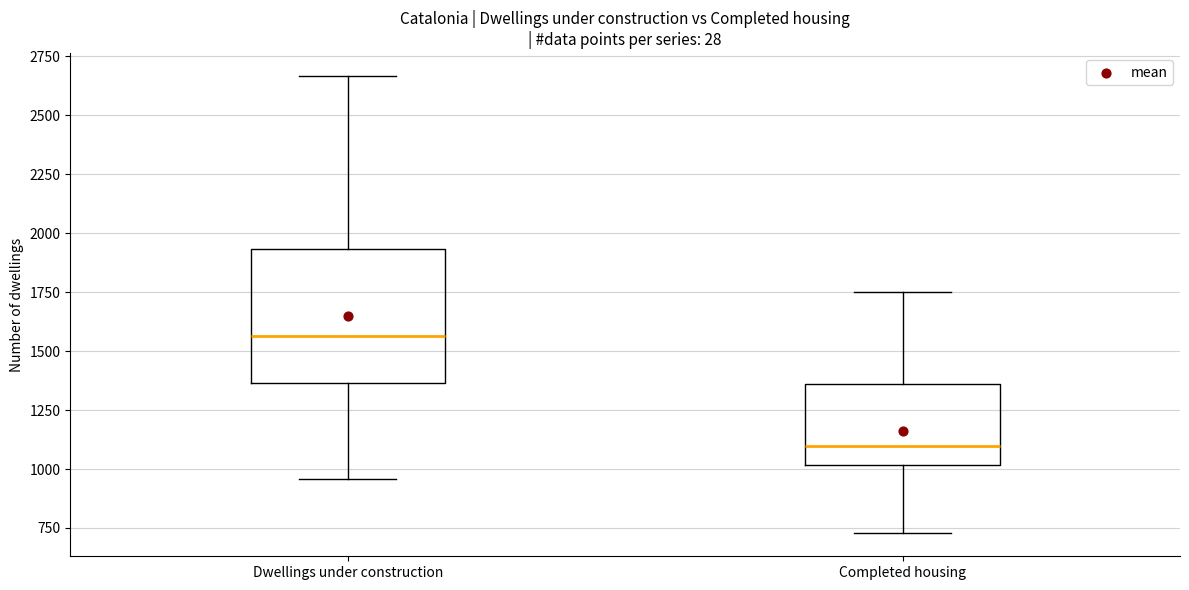

Reading left to right, transcribe this box plot: for each box, give where its median line is, the range the box spans, and where its two whiskers end, as read against the y-axis. The values are not printed on the chart, so give them approximately, as read against the axis.

Dwellings under construction: median 1550, box 1350 to 1950, whiskers 950 to 2650
Completed housing: median 1100, box 1000 to 1350, whiskers 750 to 1750